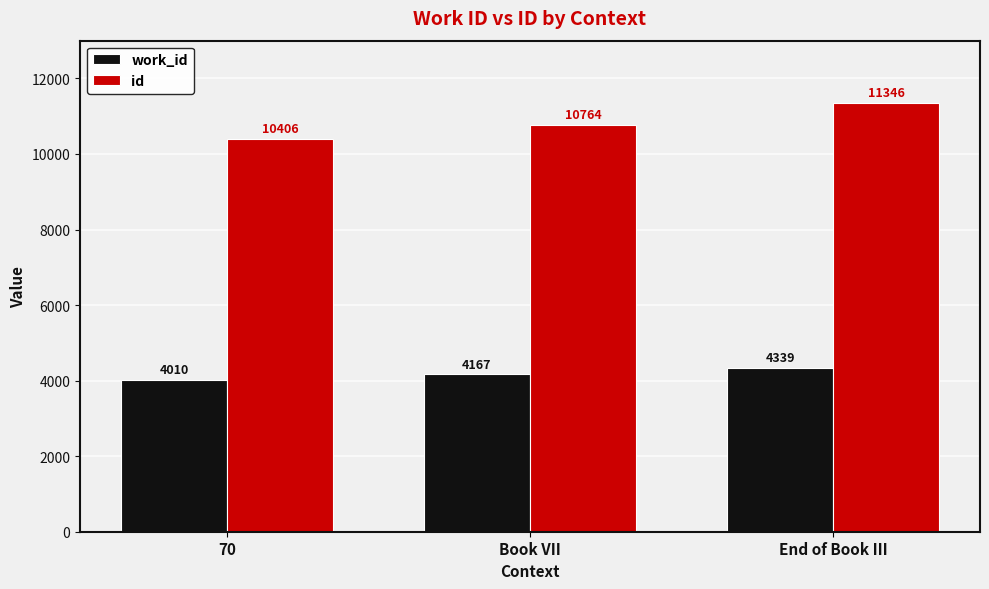

The id series shows 13914 at 70. True or false?

False